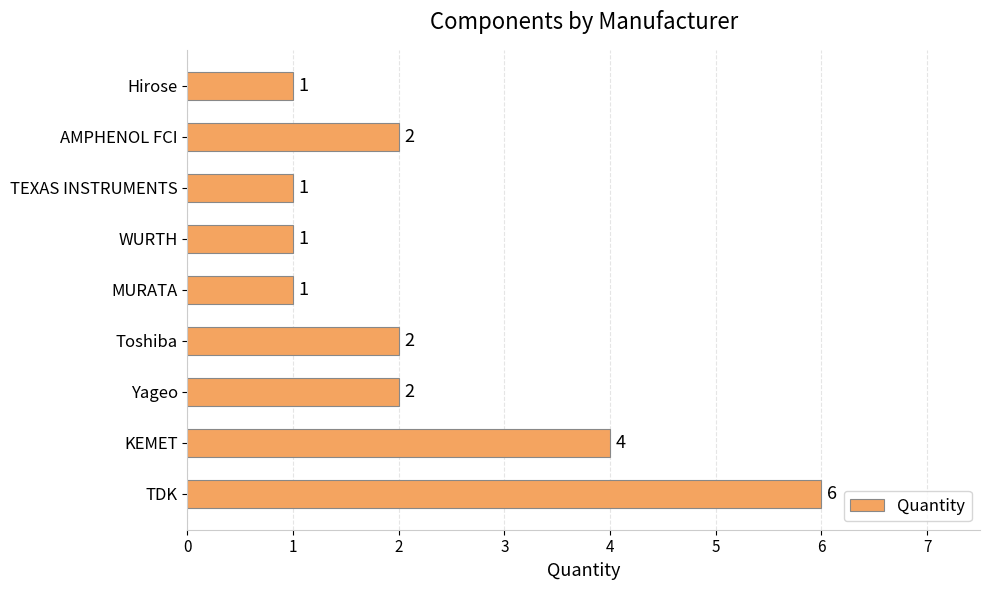

What value does the data have at TDK?

6